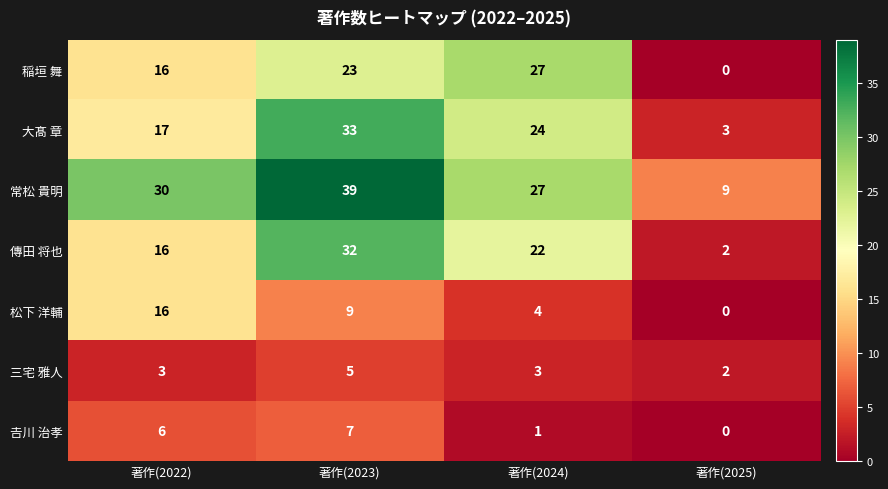

Rank the series by their maximum value, from lowest to highest.

三宅 雅人, 𠮷川 治孝, 松下 洋輔, 稲垣 舞, 傳田 将也, 大髙 章, 常松 貴明